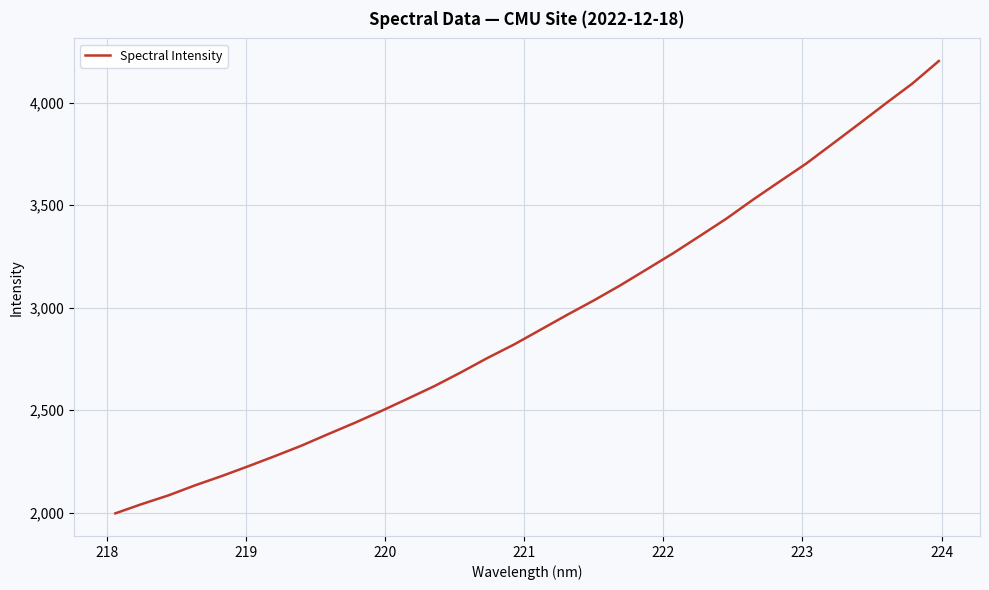

What is the maximum value shown in the chart?

4202.5